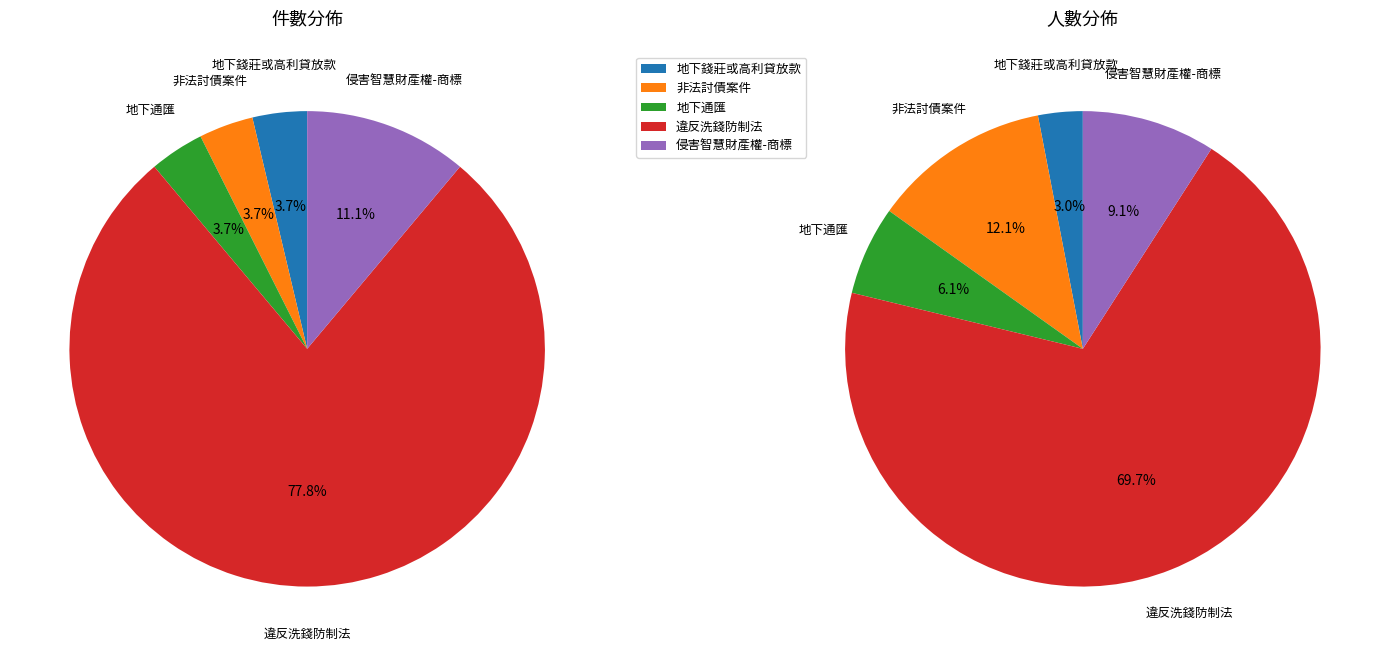

Rank the series by their average value, from highest to lowest.

人數, 件數